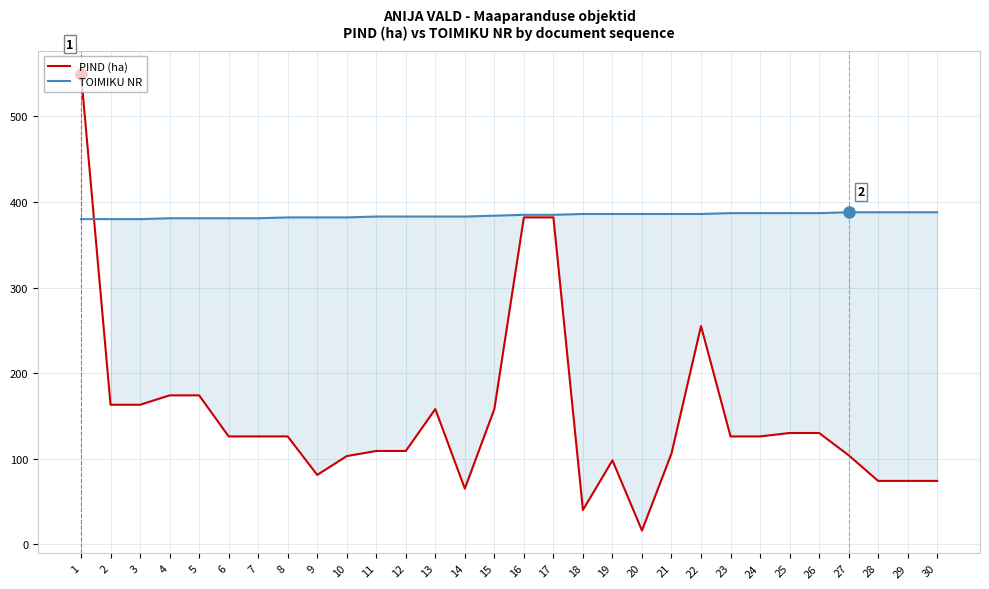

Which series changed the most between 20 and 28?

PIND (ha)